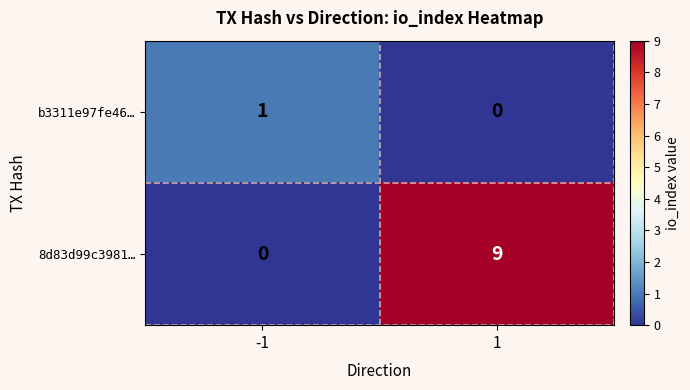

How many series are shown in this chart?

2